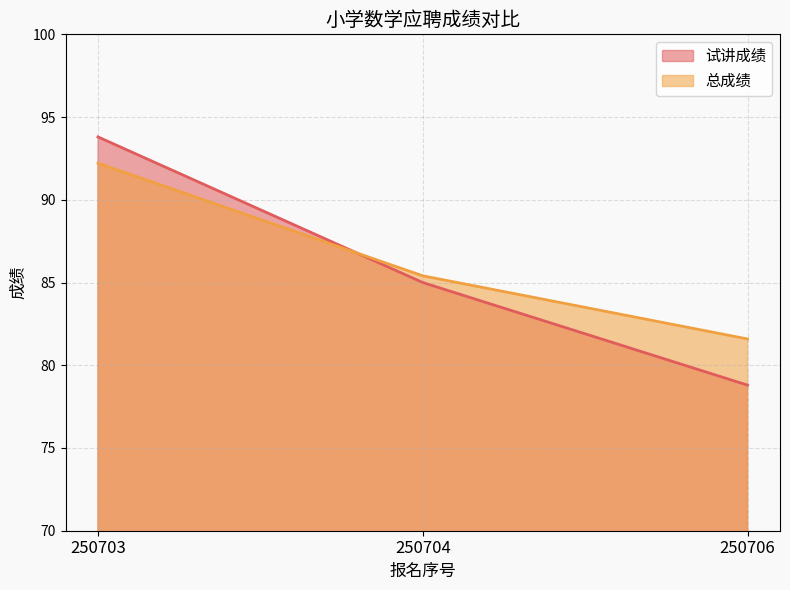

At which category does the chart reach its minimum across all series?

250706